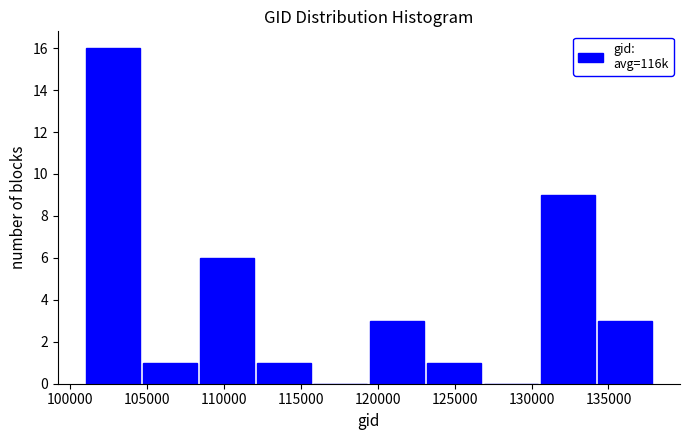

Over which range of the x-axis is the bar tallest?

101000 to 104500